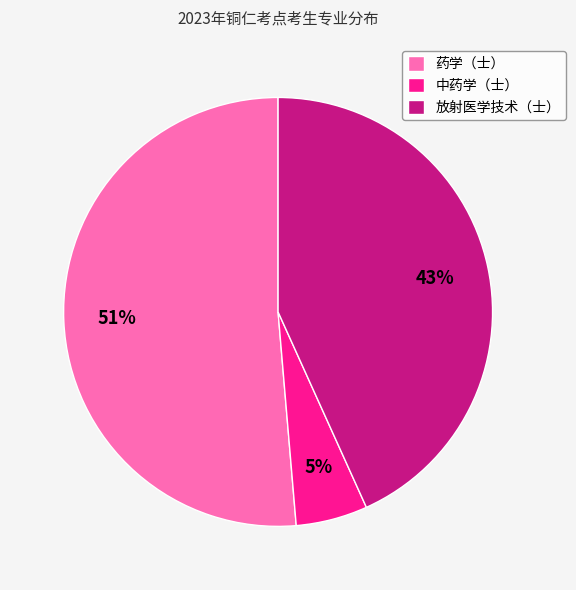

Which category has the smallest portion of the pie?

中药学（士）